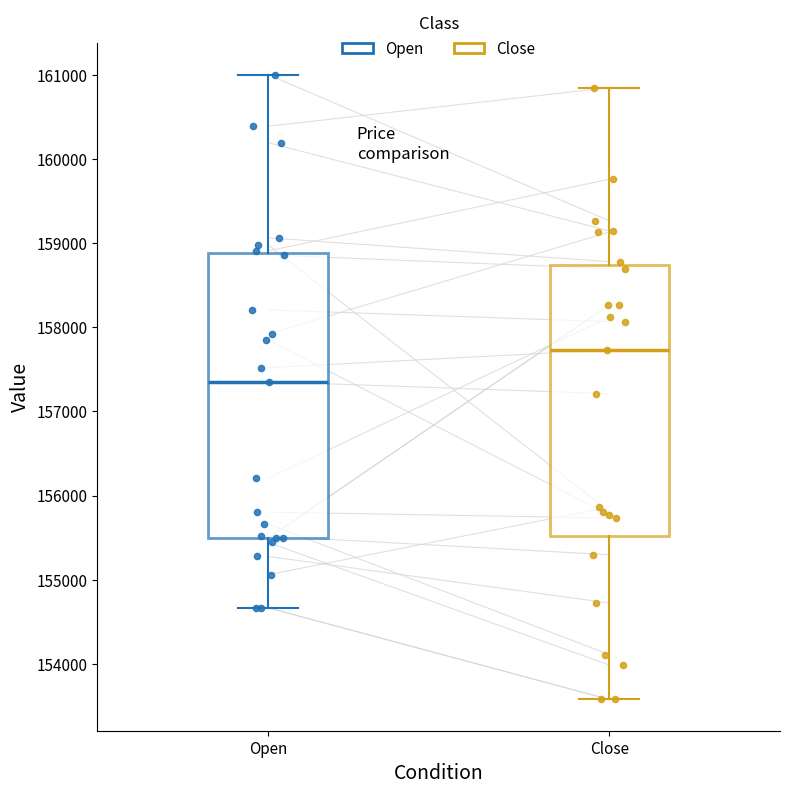

Which box is the tallest, from its lower edge to its upper edge?

Open